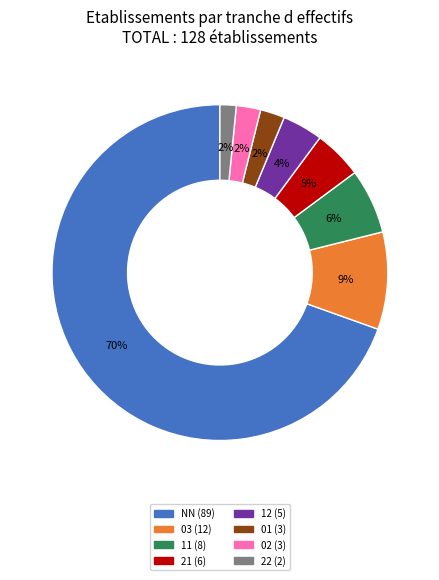

Which category has the biggest portion of the pie?

NN